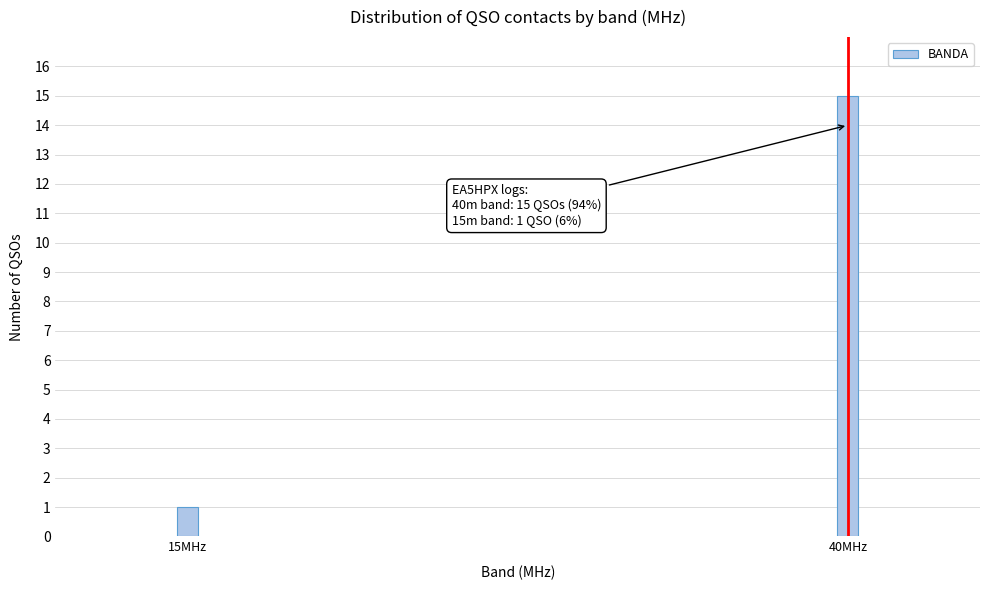

Reading left to right, what are all the values shown in this chart?

1	15